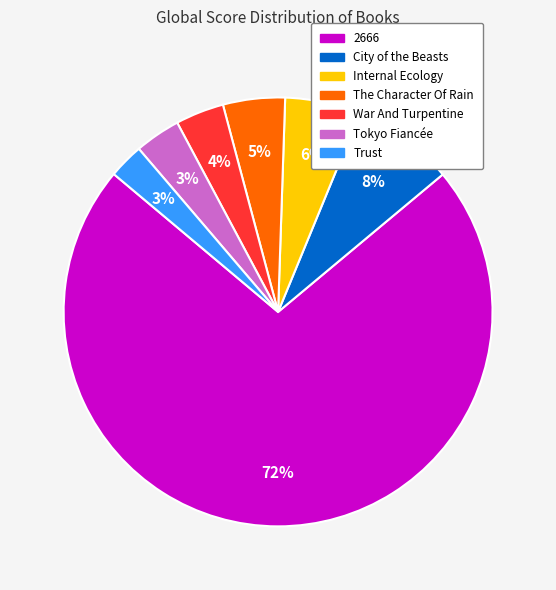

Which has a higher value, The Character Of Rain or City of the Beasts?

City of the Beasts